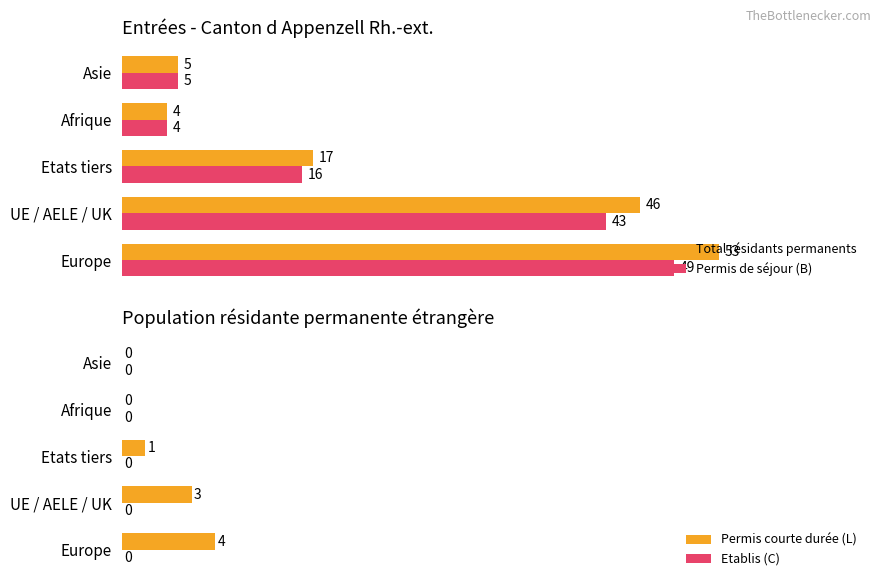

At which label does Permis de séjour (B) reach its peak?

Europe